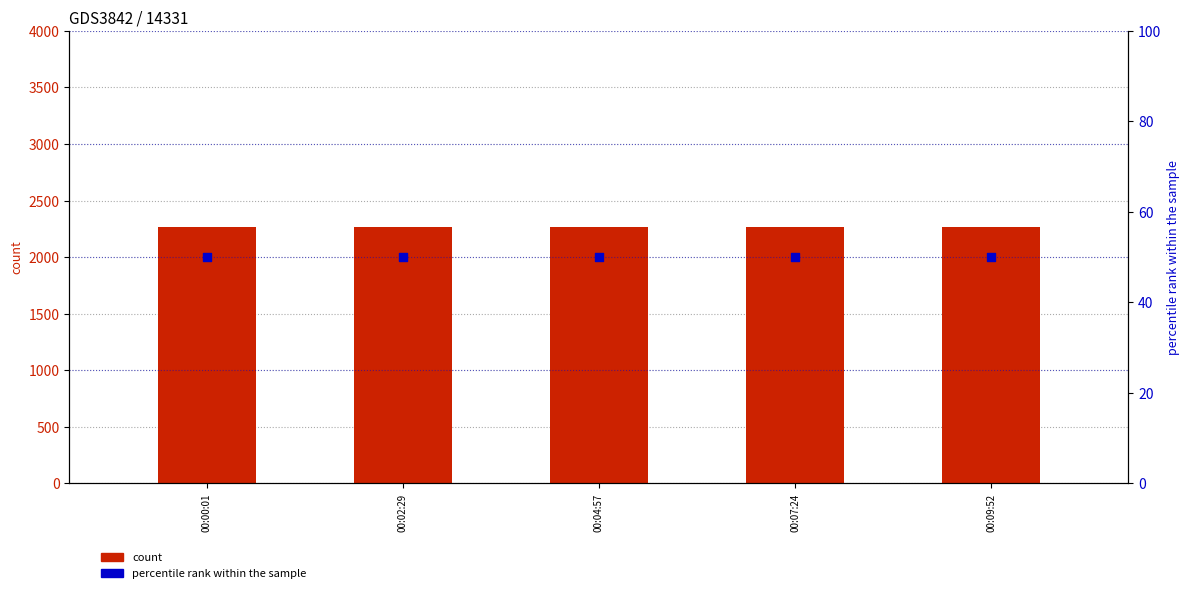

Which series reaches the maximum Y coordinate?

count